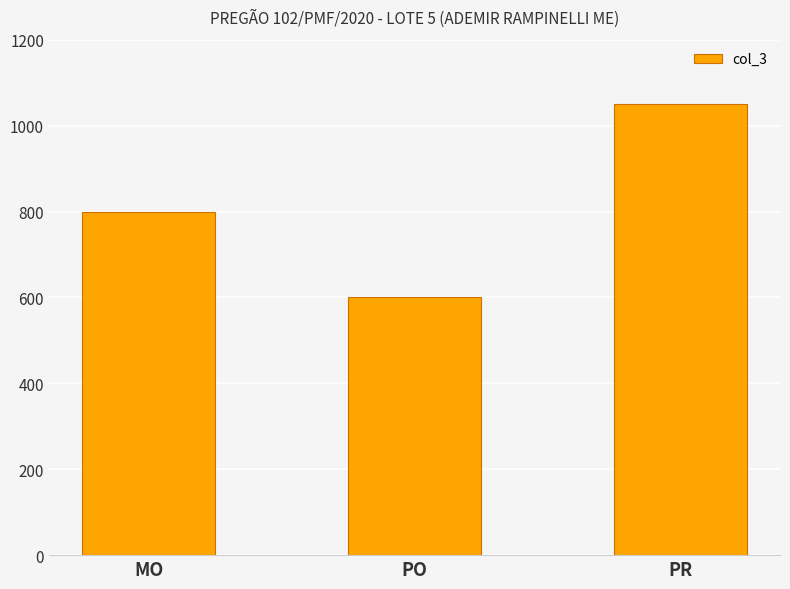

How many bars are there in total?

3